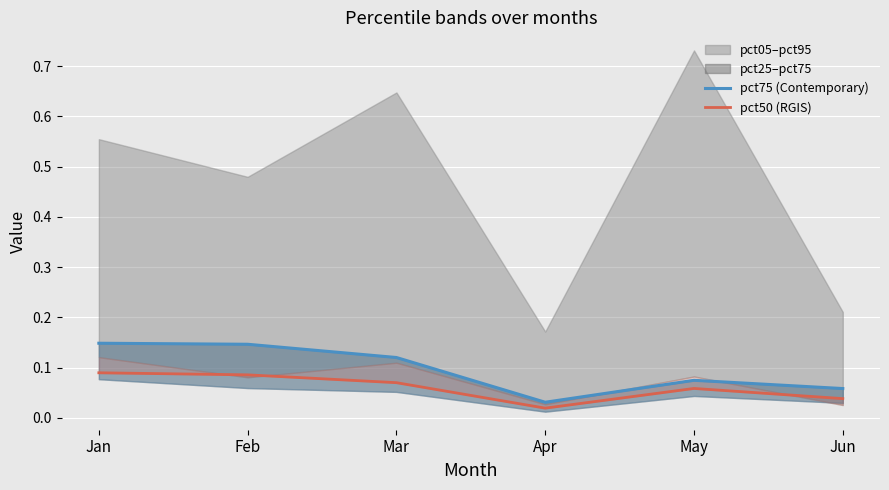

True or false: pct75 (Contemporary) and pct50 (RGIS) intersect in this chart.

False